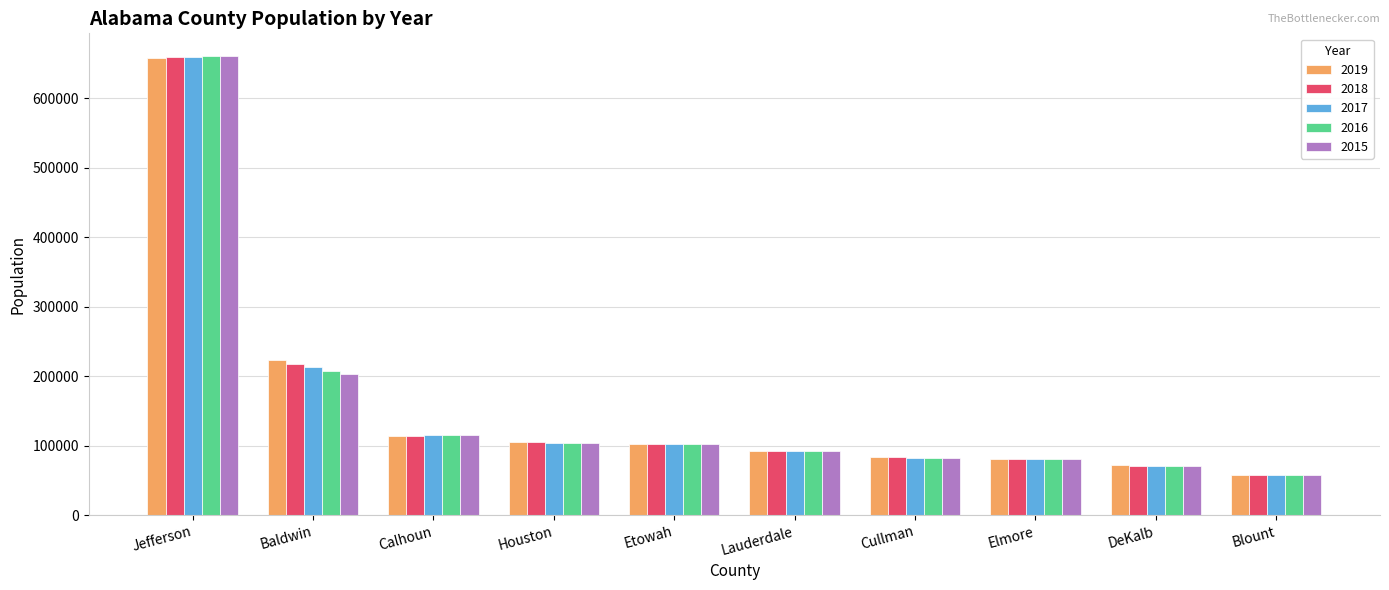

What is the value of the 2015 bar at the 9th from the left?

71087